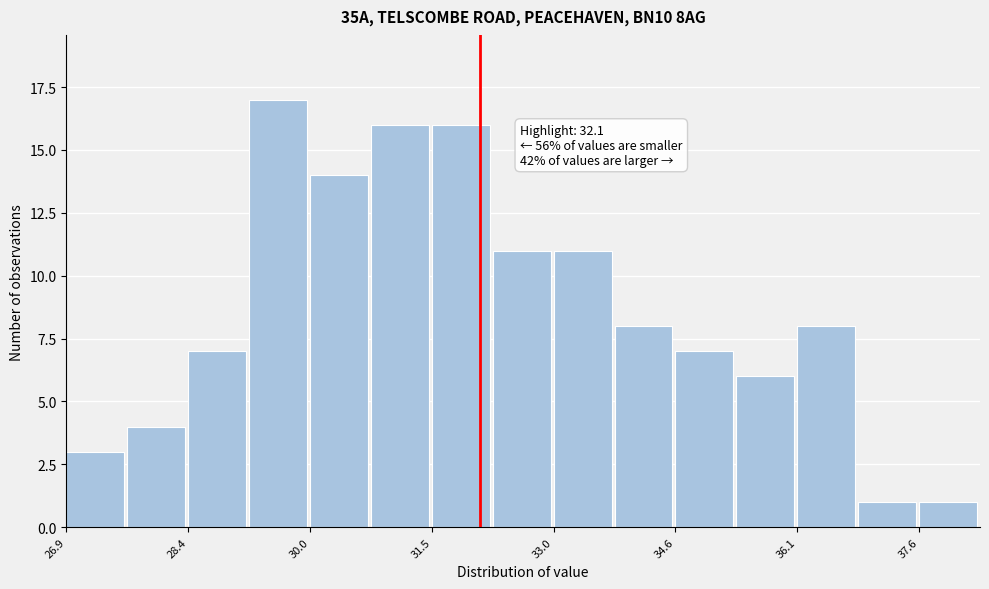

Read against the x-axis, roughly where is the centre of the tallest bar?

29.6